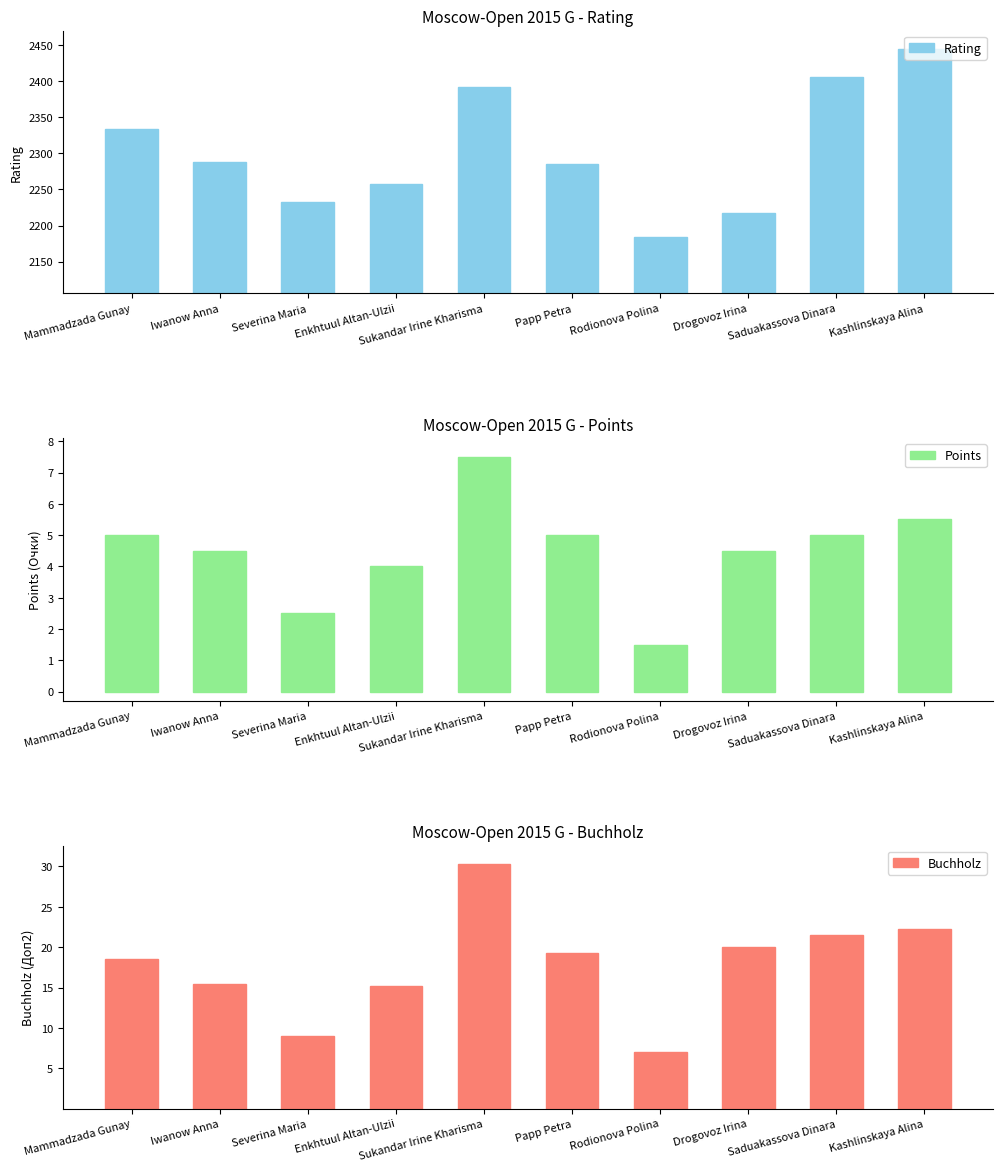

How many groups of bars are there?

10